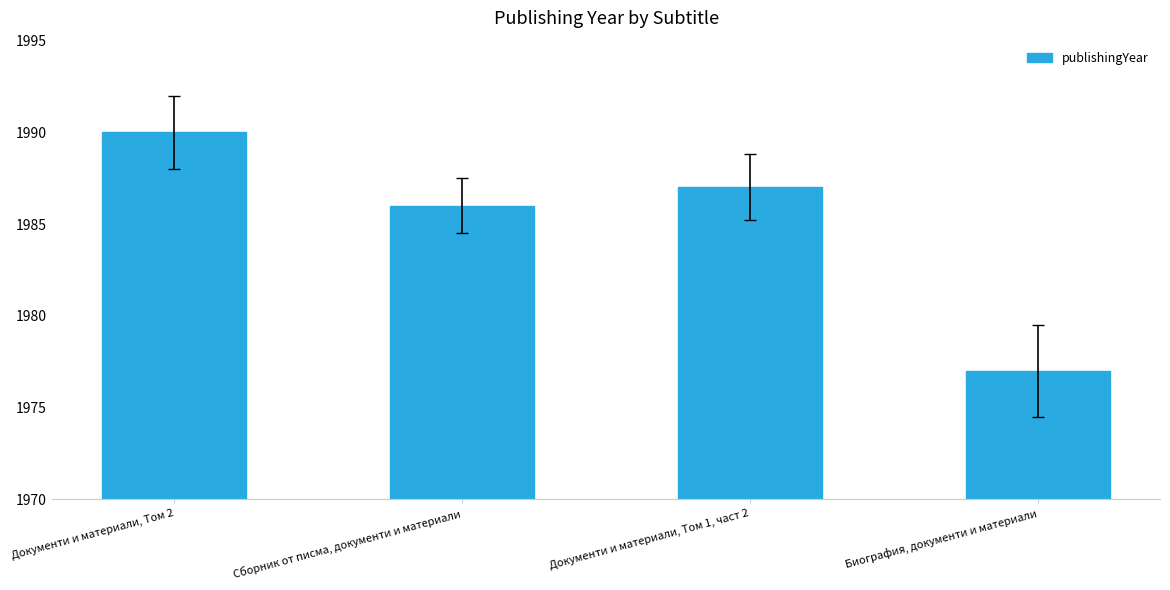

What position from the right is Документи и материали, Том 2?

4